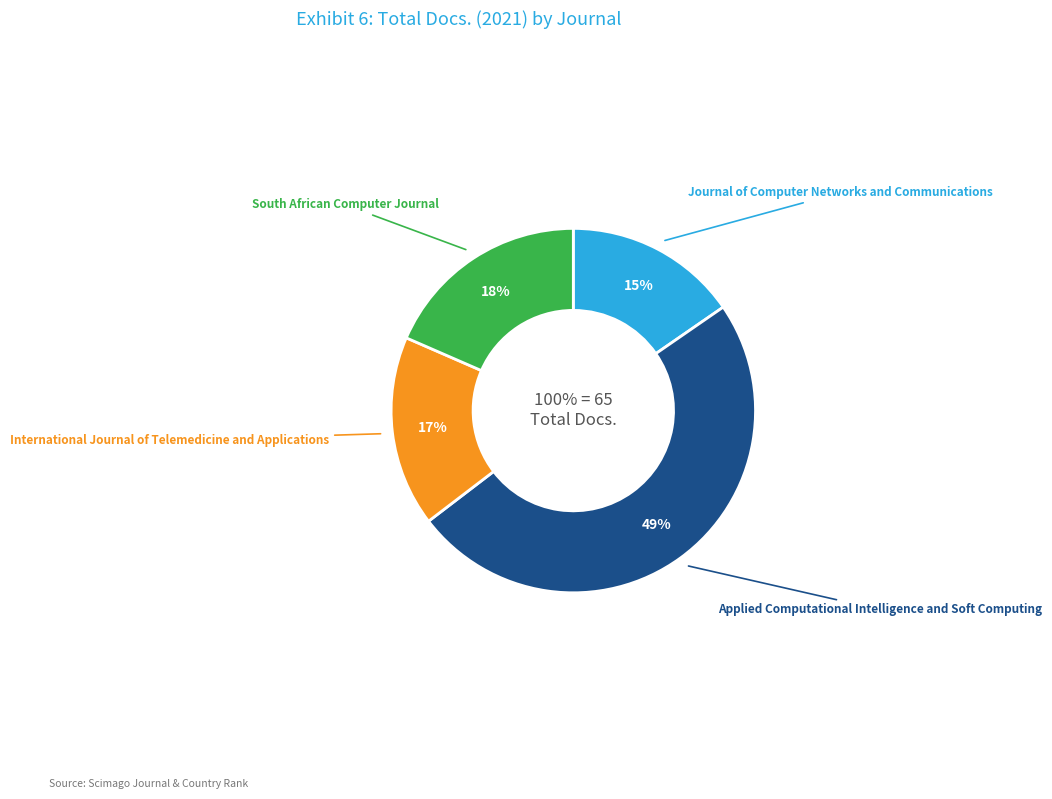

The Applied Computational Intelligence and Soft Computing slice represents 49% of the pie. True or false?

True